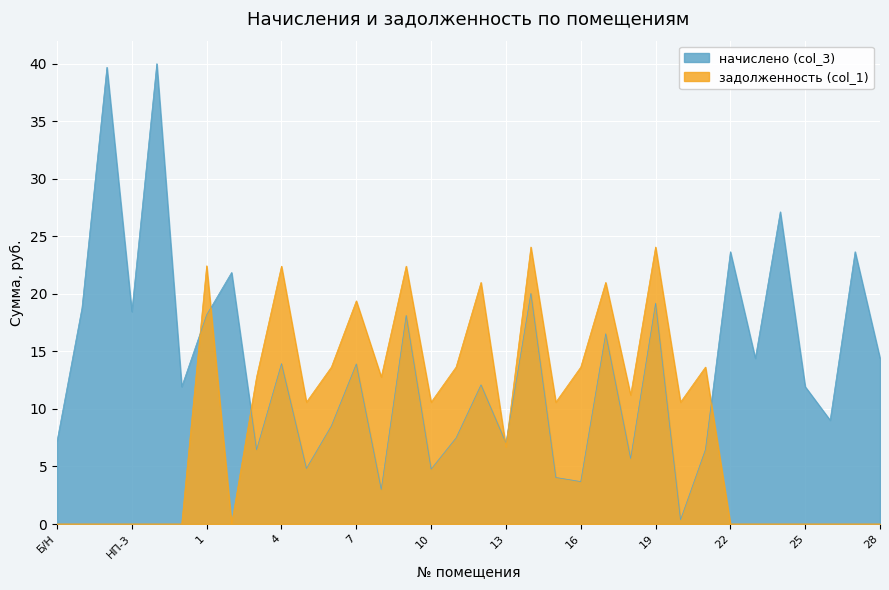

Which series has the widest spread of values?

начислено (col_3)